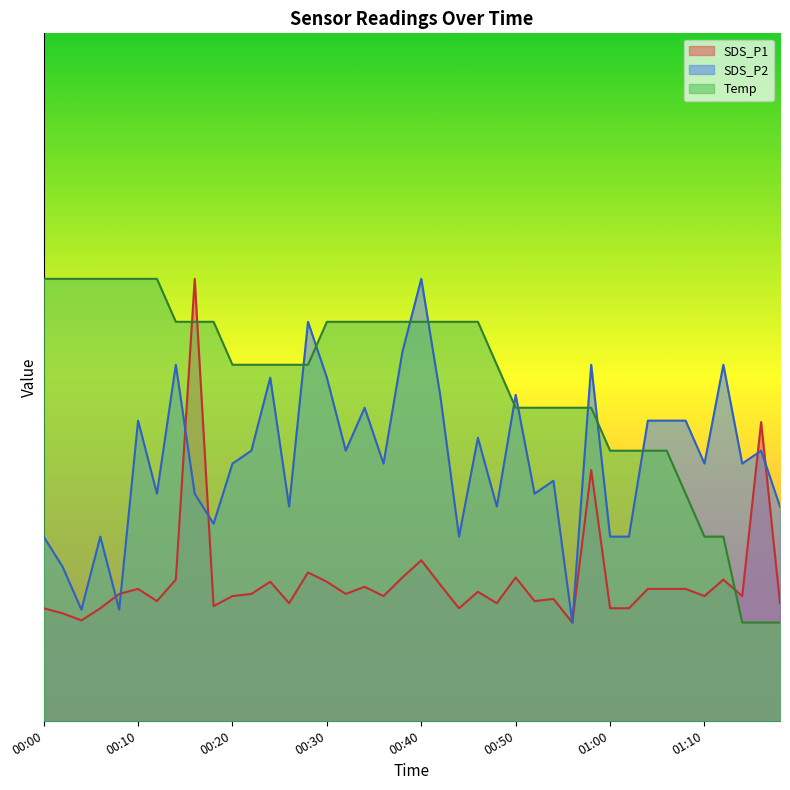

What is the spread (max minus min) of values at 00:50?

1.9